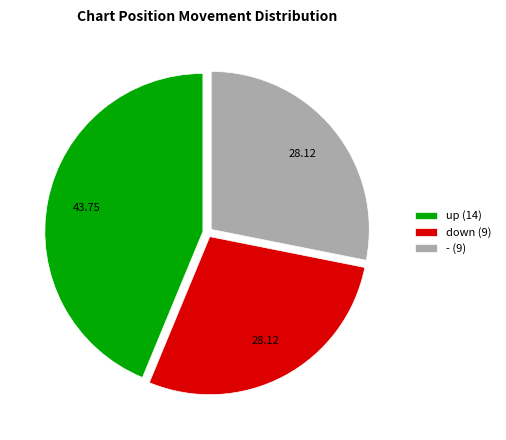

How many slices are in this pie chart?

3